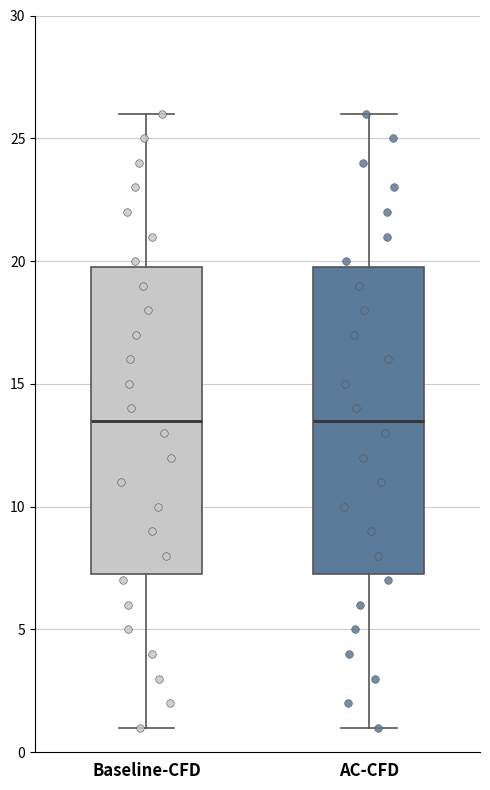

Reading left to right, transcribe this box plot: for each box, give where its median line is, the range the box spans, and where its two whiskers end, as read against the y-axis. The values are not printed on the chart, so give them approximately, as read against the axis.

Baseline-CFD: median 13.5, box 7.5 to 20.0, whiskers 1.0 to 26.0
AC-CFD: median 13.5, box 7.5 to 20.0, whiskers 1.0 to 26.0